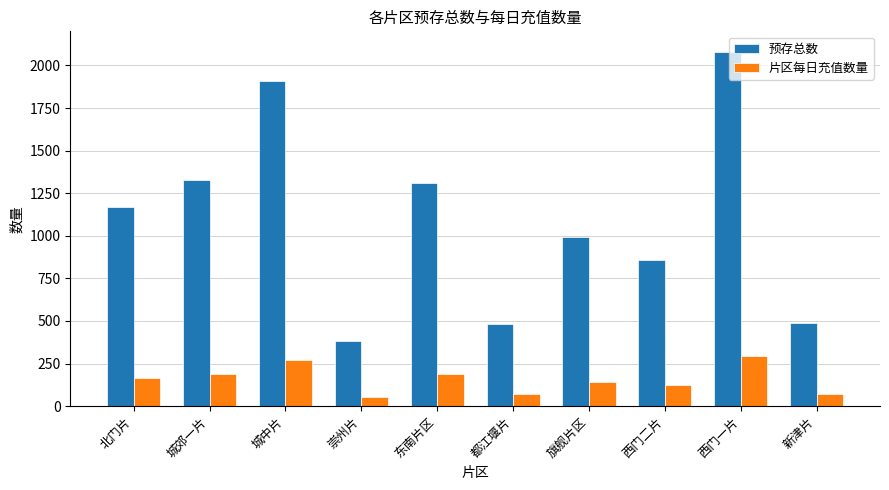

What is the sum of the 预存总数 values at 城中片 and 东南片区?

3220.0